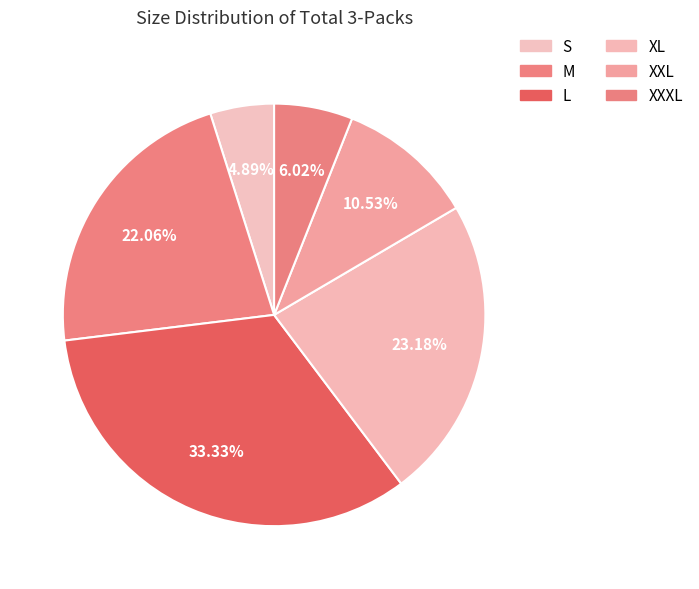

What is the total percentage of S and XL?

28.1%